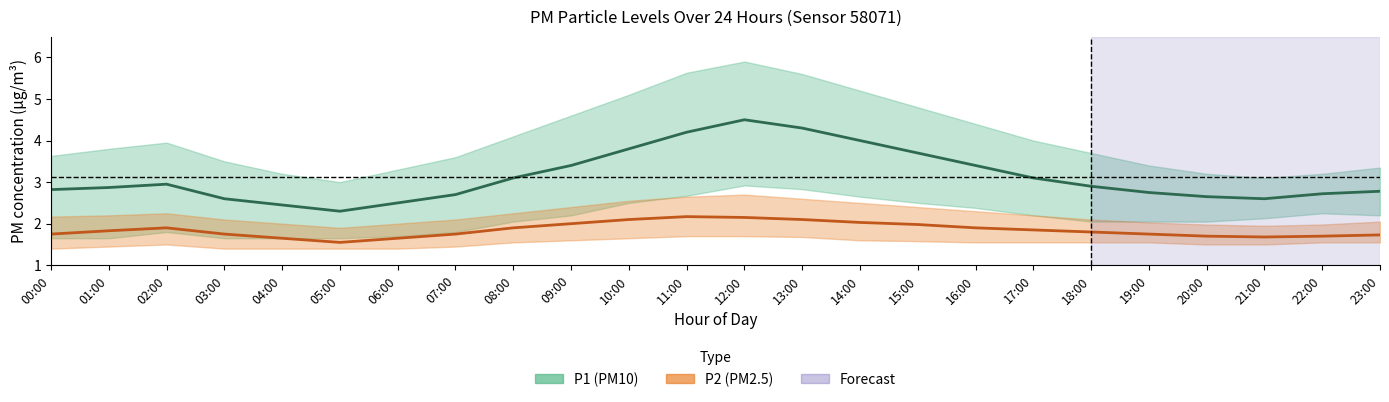

At which category does the chart reach its peak across all series?

12:00